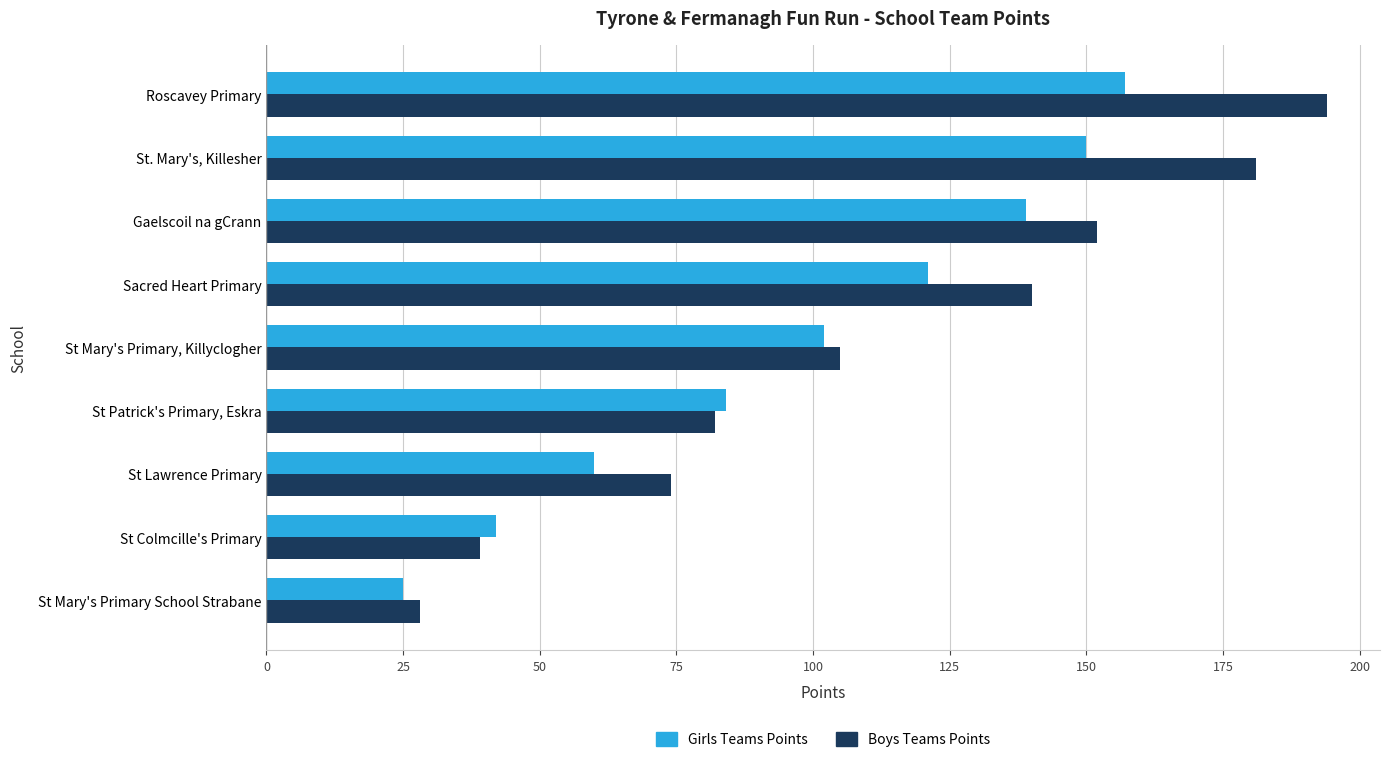

Is the value of Boys Teams Points at Sacred Heart Primary greater than the value of Girls Teams Points at Sacred Heart Primary?

Yes